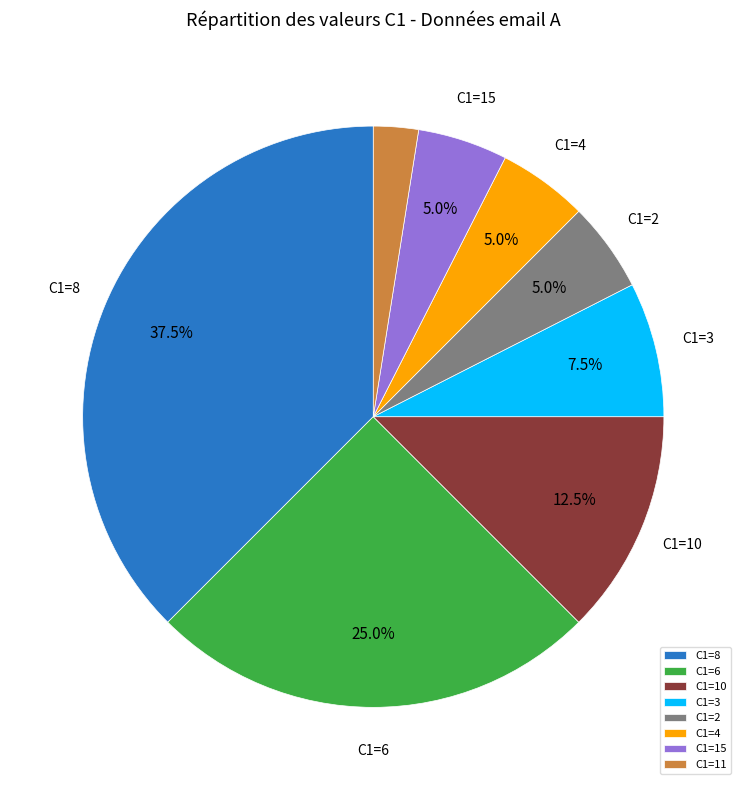

Which has a higher value, C1=8 or C1=3?

C1=8